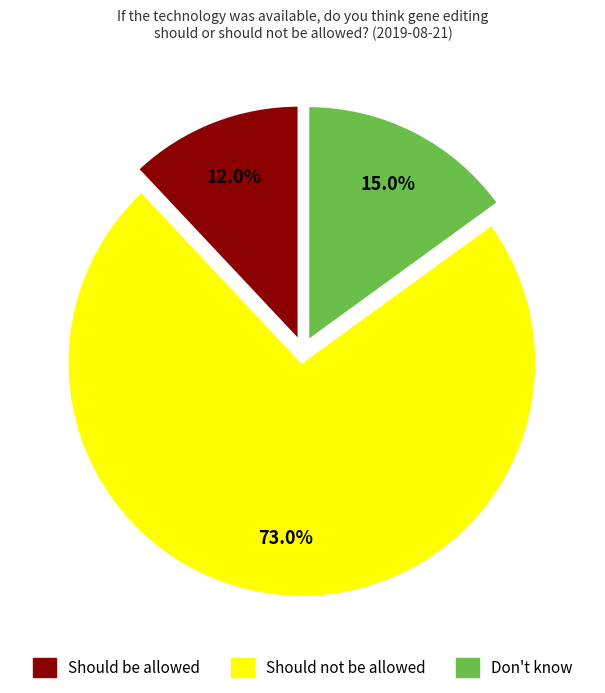

To the nearest percent, what is the combined percentage of Don't know and Should be allowed?

27%